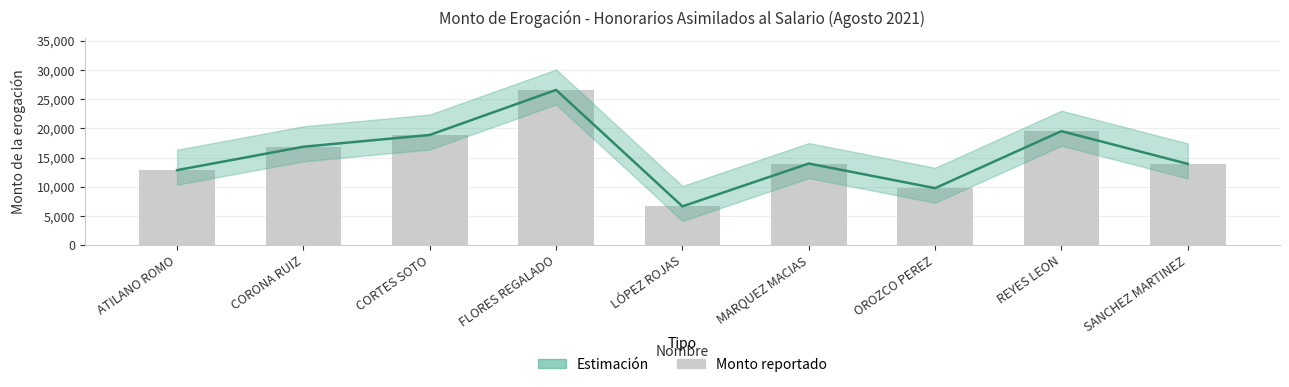

What is the label of the 2nd bar from the left?

CORONA RUIZ